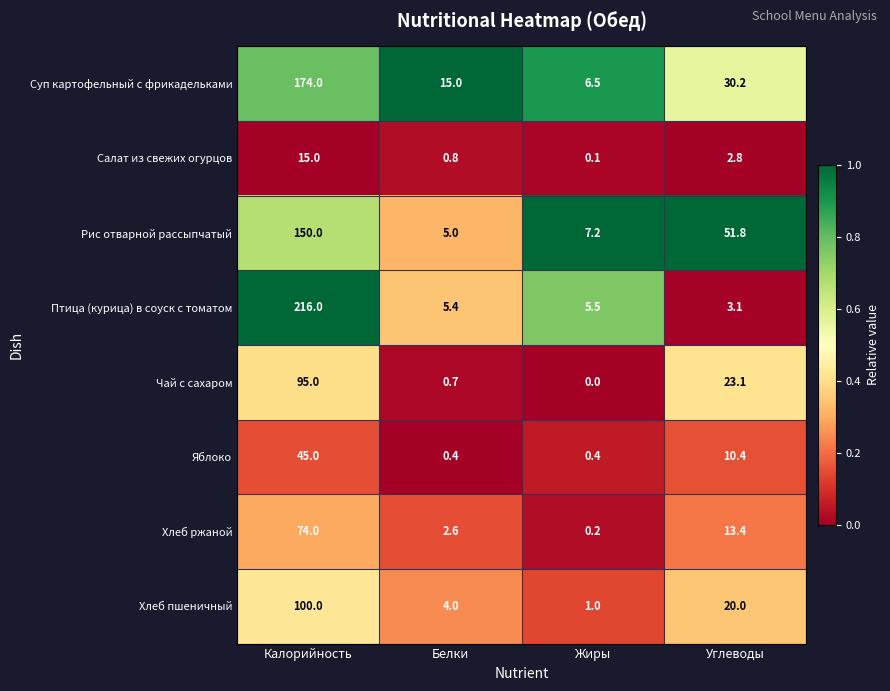

Where does the Суп картофельный с фрикадельками series first go above 30?

Калорийность